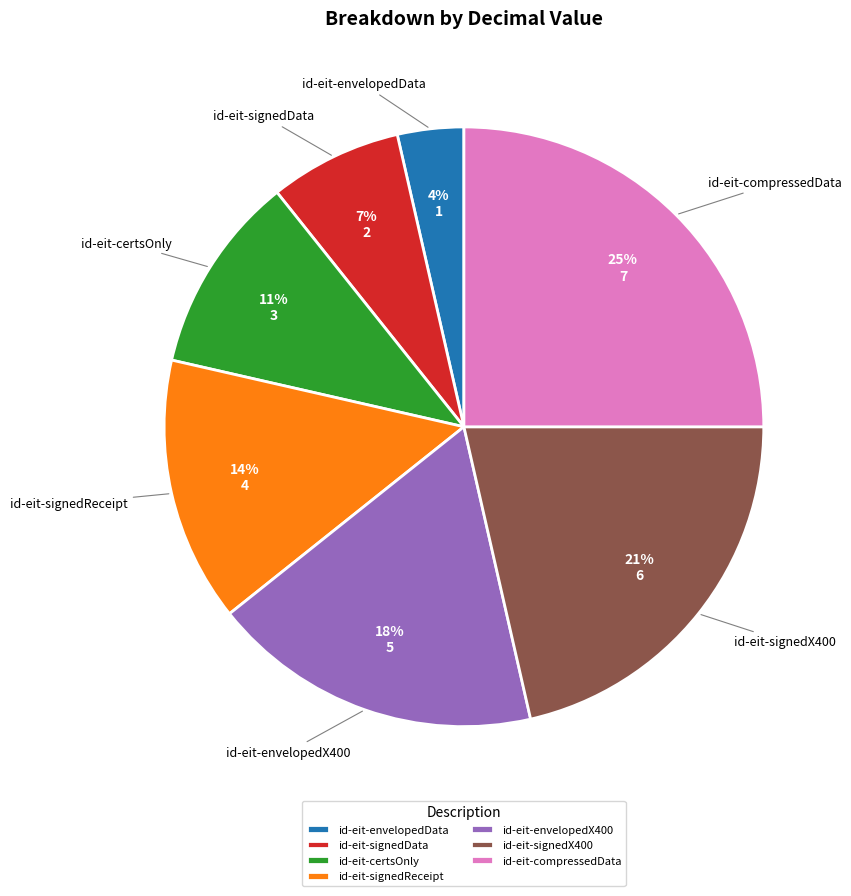

Does id-eit-envelopedX400 represent more than half of the total?

No